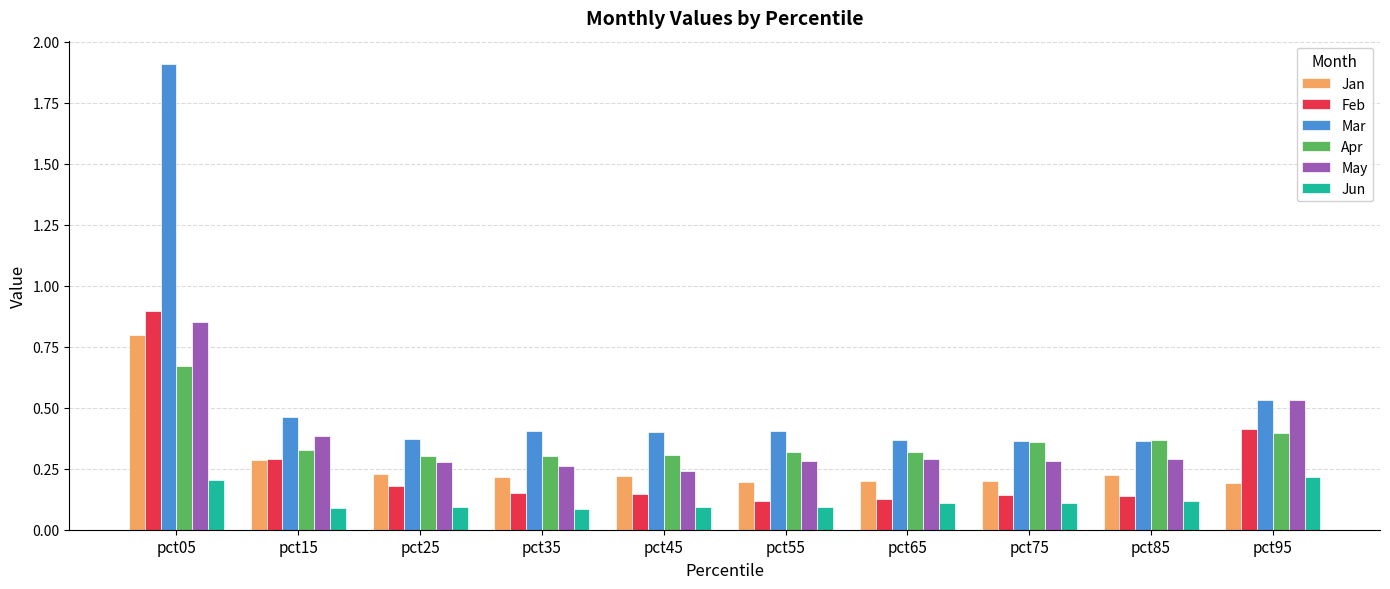

How many bars are there in total?

60